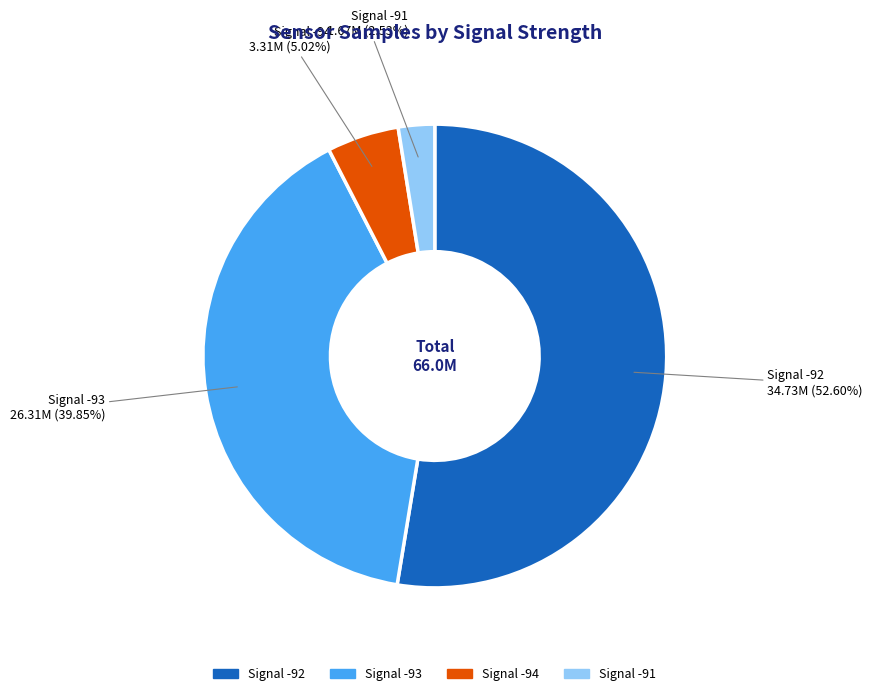

Is there any slice that represents more than half of the pie?

Yes